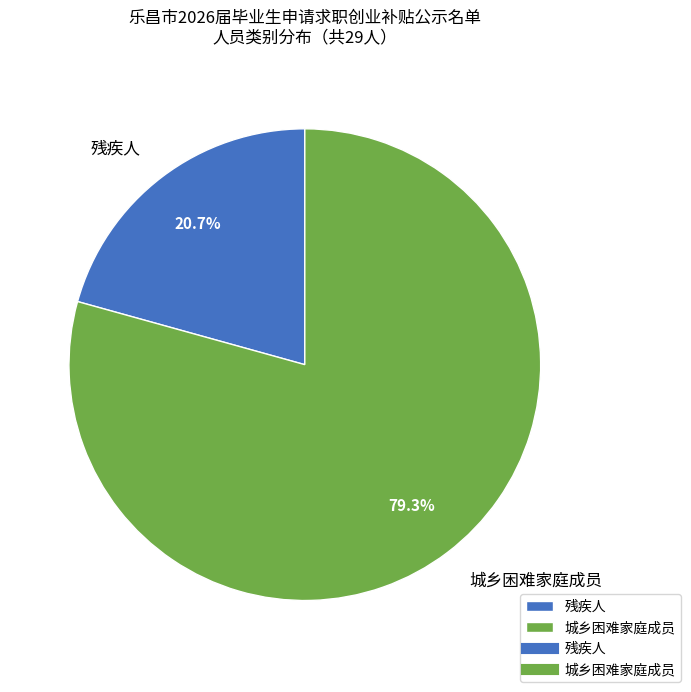

True or false: 城乡困难家庭成员 accounts for 90% of the total.

False